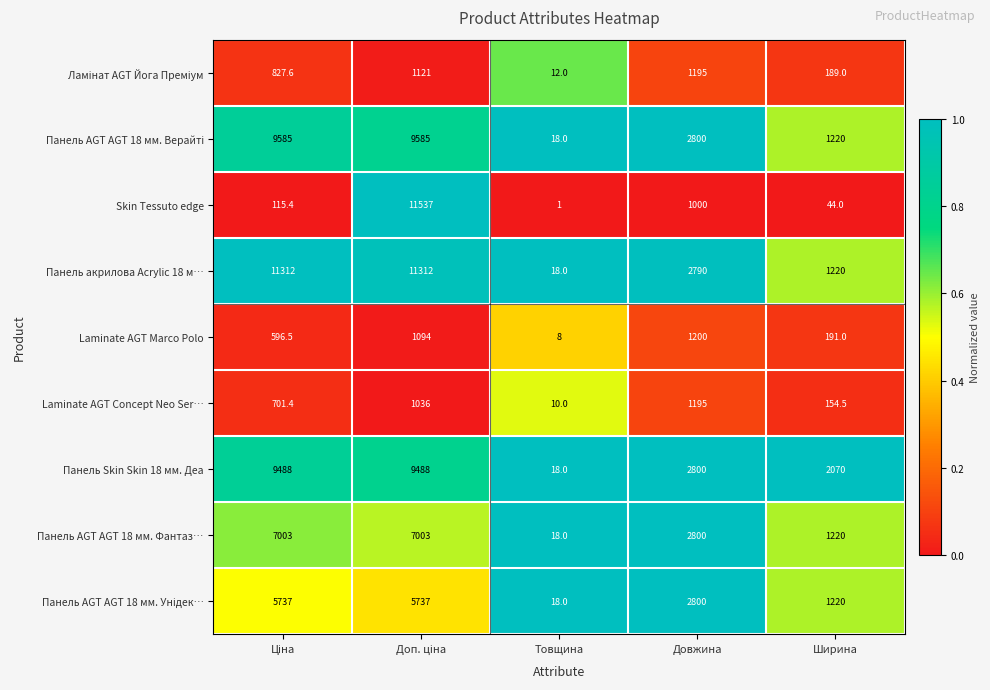

True or false: Панель AGT AGT 18 мм. Фантаз… has a value of 4814.2 at Довжина.

False